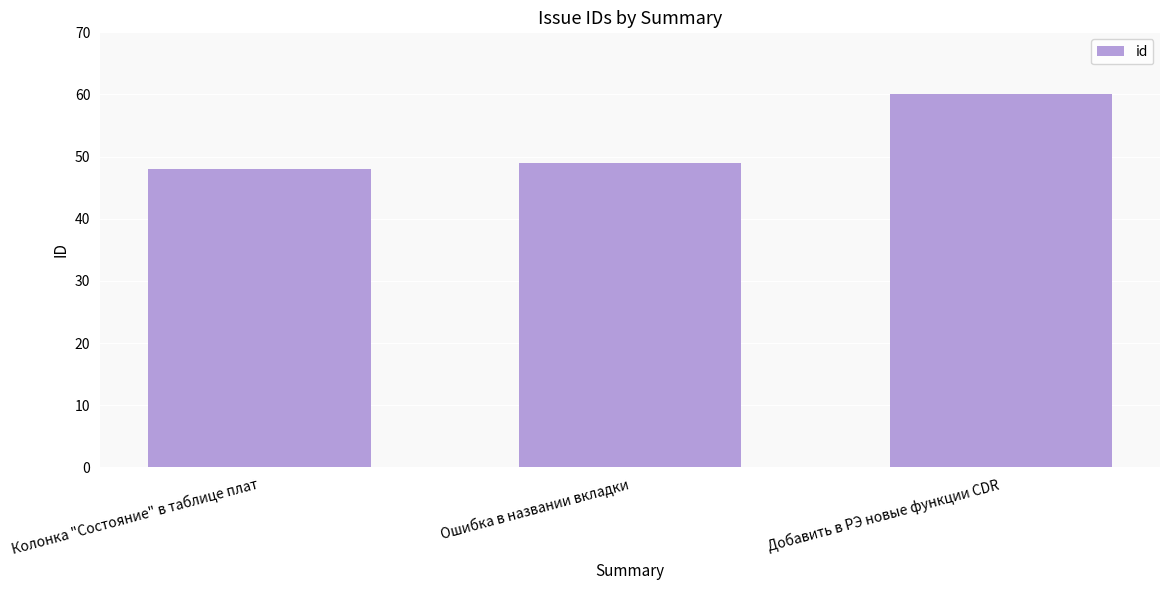

At which label is the value closest to 54?

Ошибка в названии вкладки